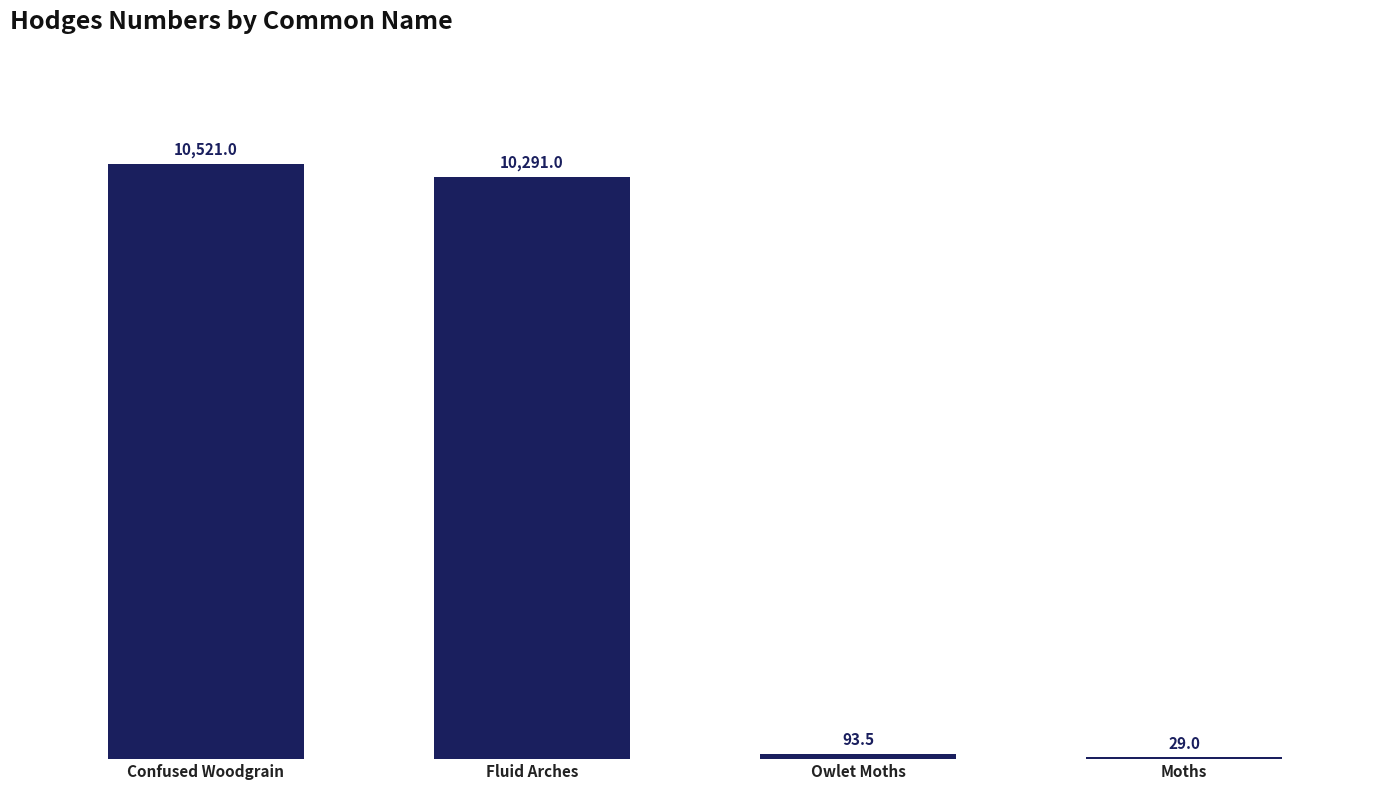

What is the change in value from Confused Woodgrain to Owlet Moths?

-10427.5